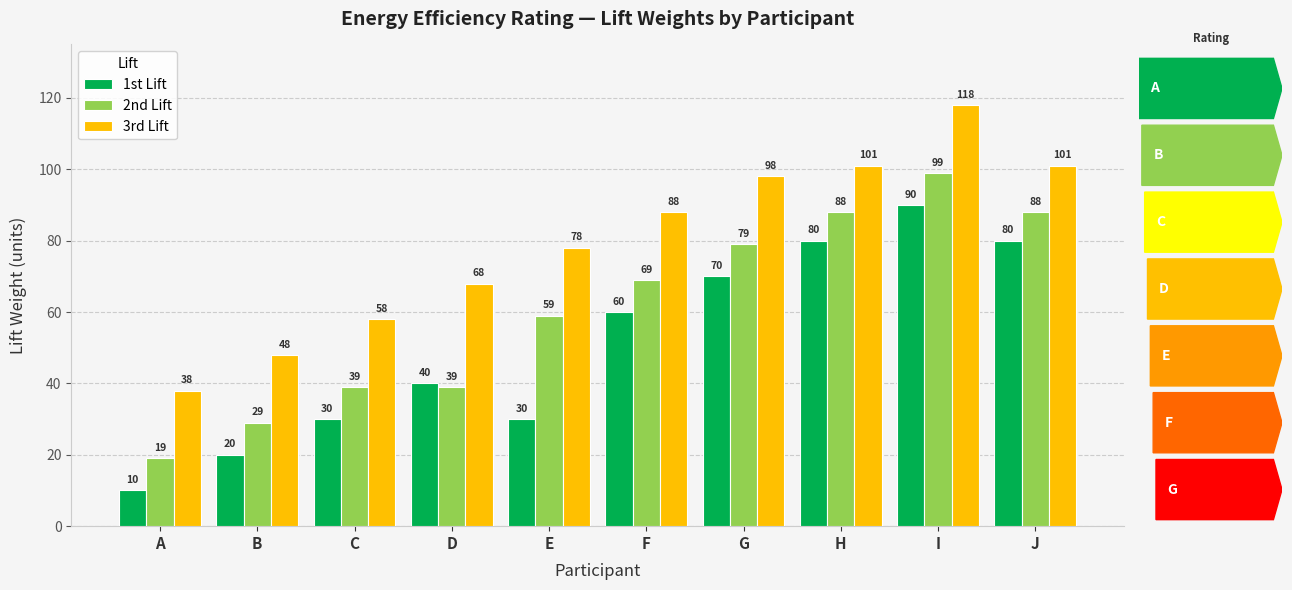

What is the sum of all 2nd Lift values?

608